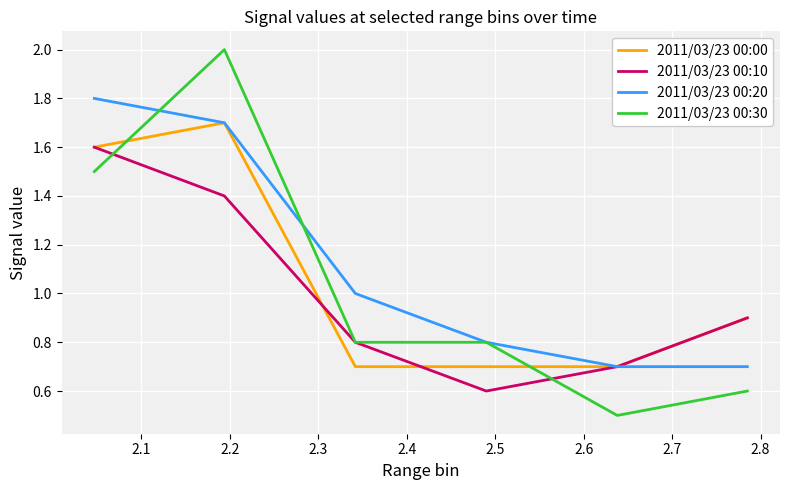

Does the chart have visible grid lines?

Yes